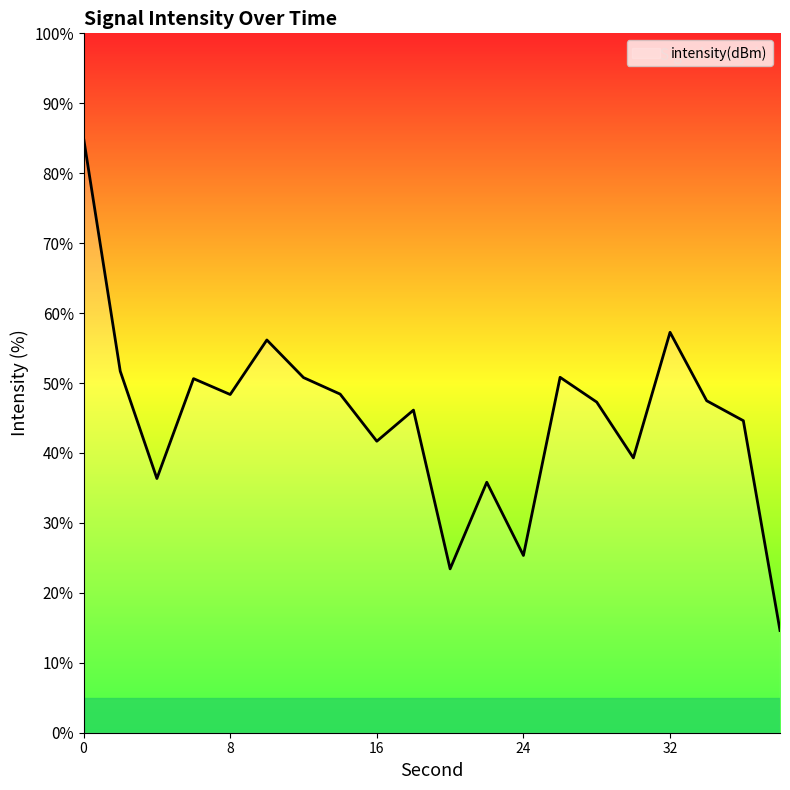

What is the difference between the maximum and minimum values?

70.4